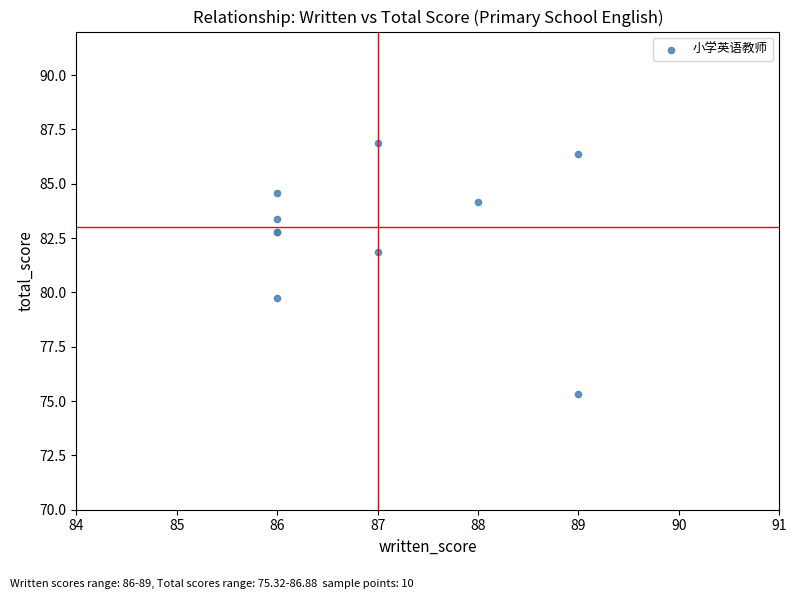

What Y value in the scatter plot is closest to 81?

81.8